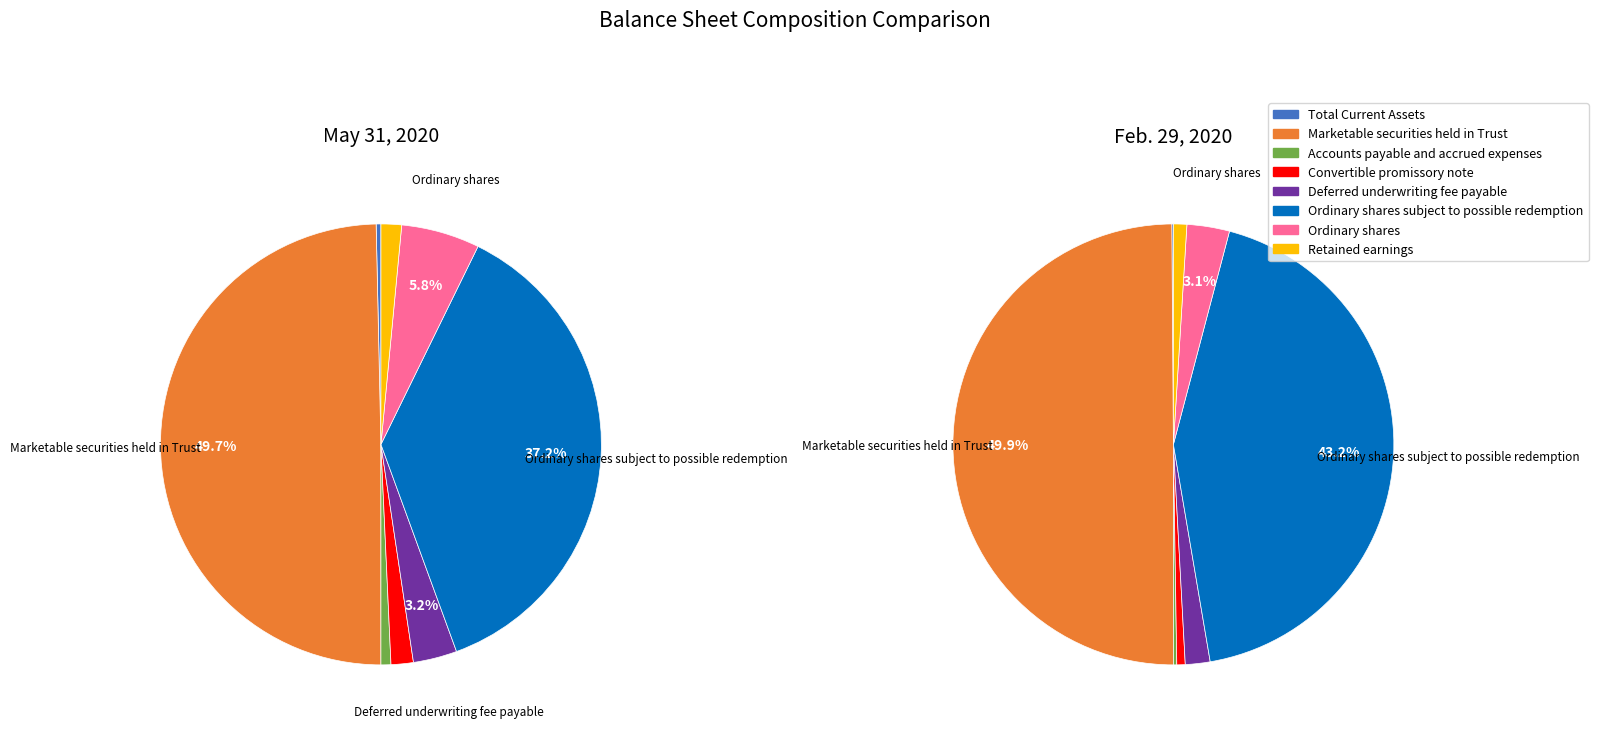

How many slices are in this pie chart?

8